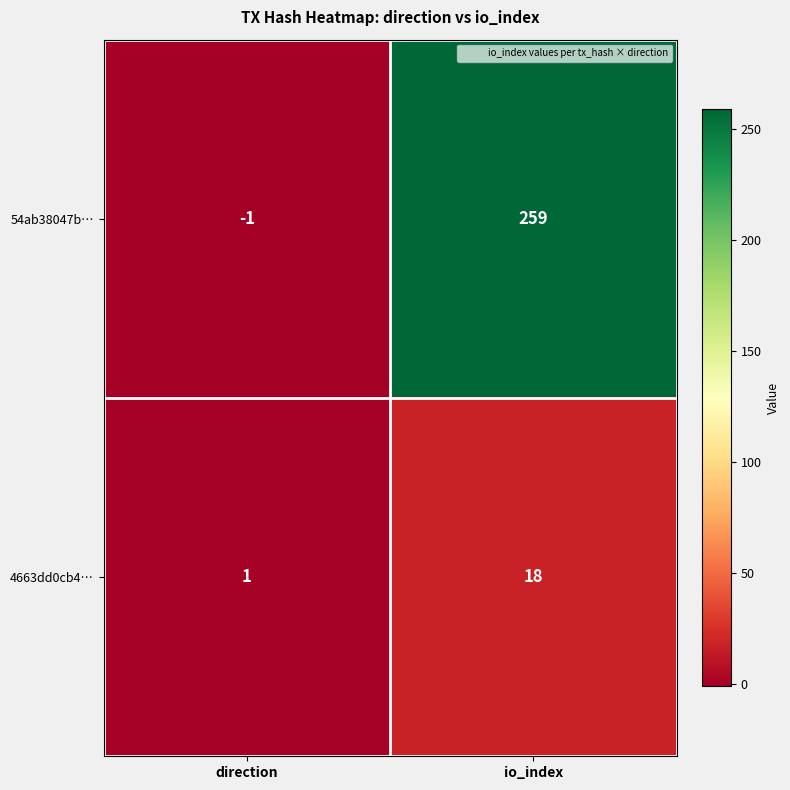

Reading left to right, what are all the values shown in this chart?

54ab38047b…: direction=-1	io_index=259
4663dd0cb4…: direction=1	io_index=18